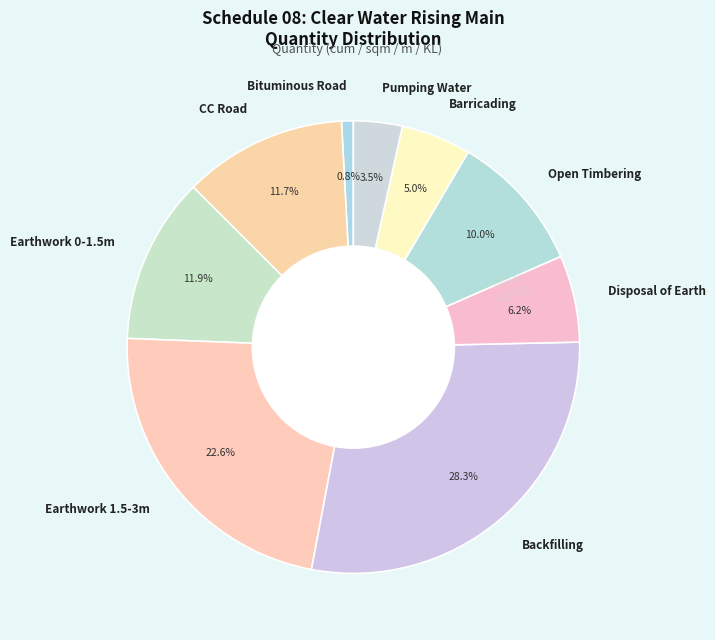

Combined, what portion of the pie is Backfilling and Open Timbering?

38.3%